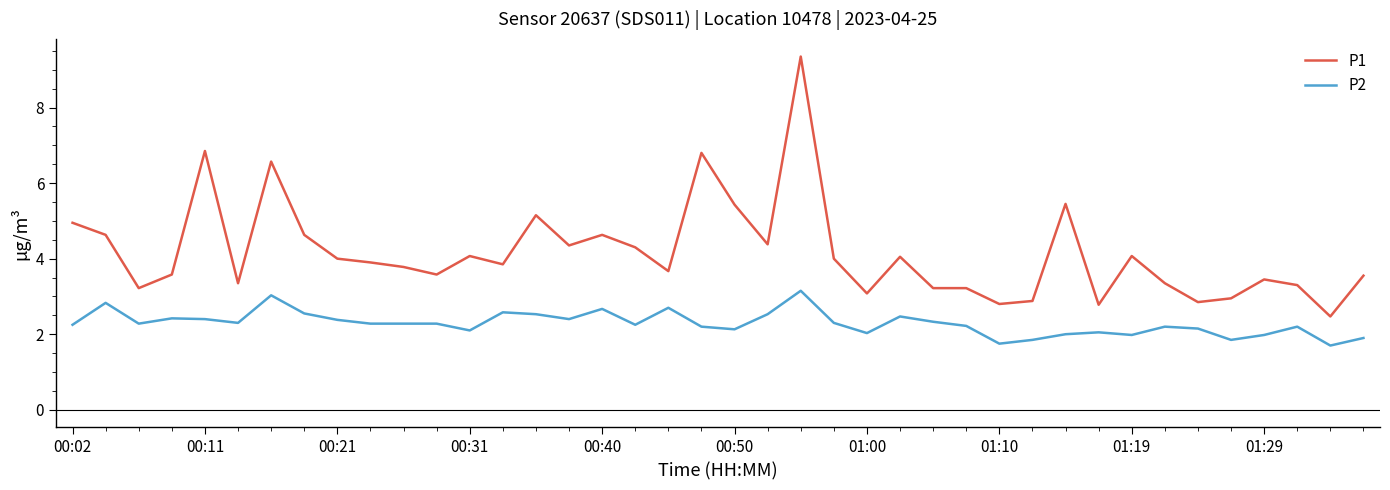

Which series has the largest total across all categories?

P1